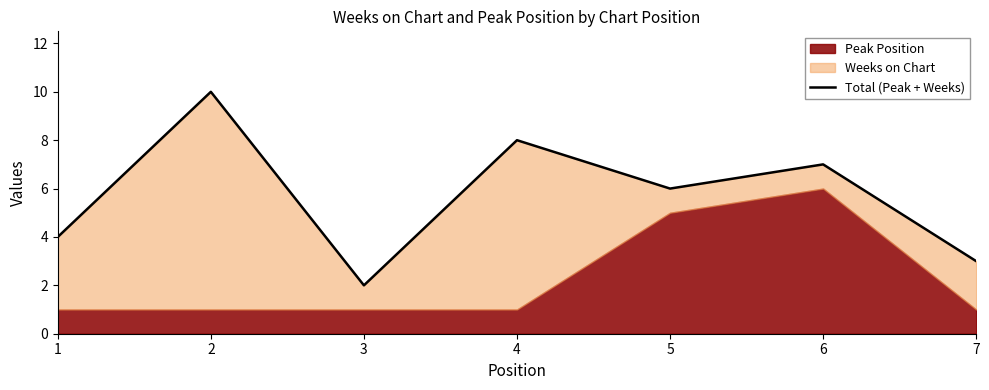

What is the smallest value displayed?

2